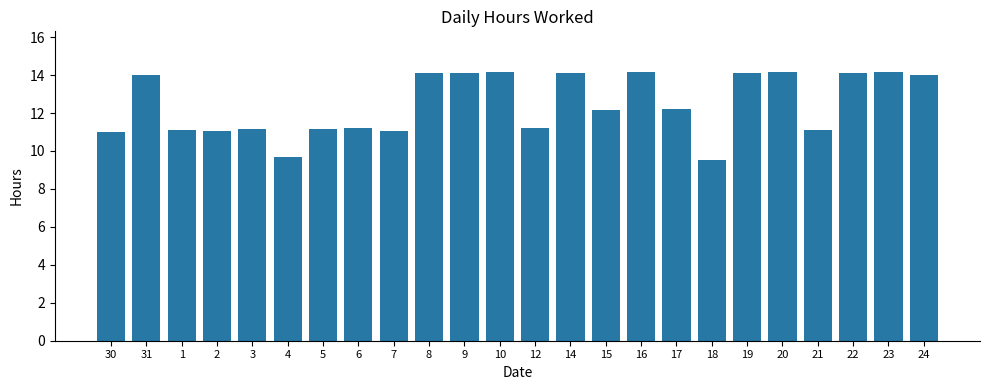

What is the difference between the values at 4 and 23?

4.5